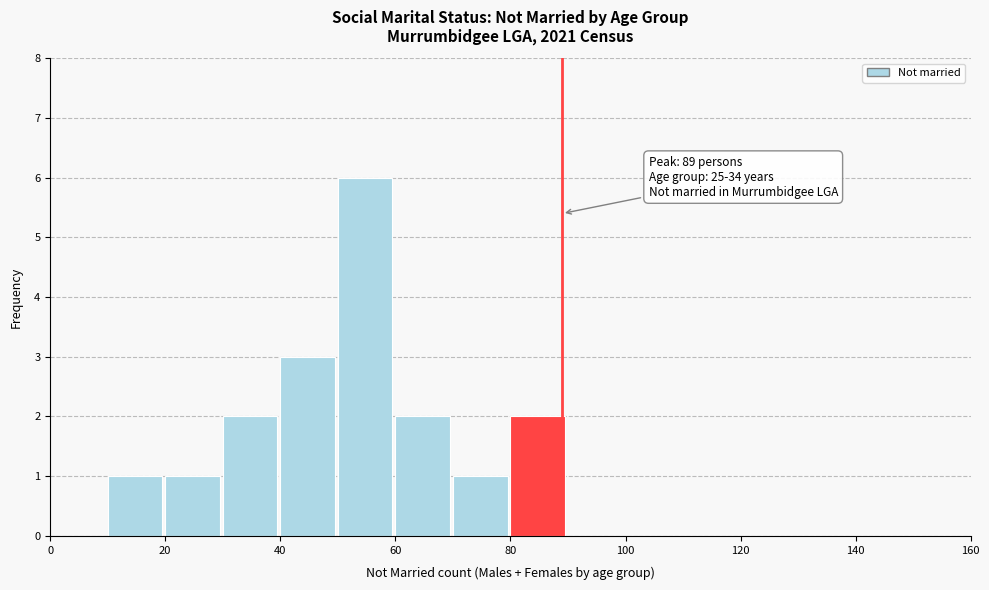

Which range on the x-axis has the tallest bar?

50 to 60